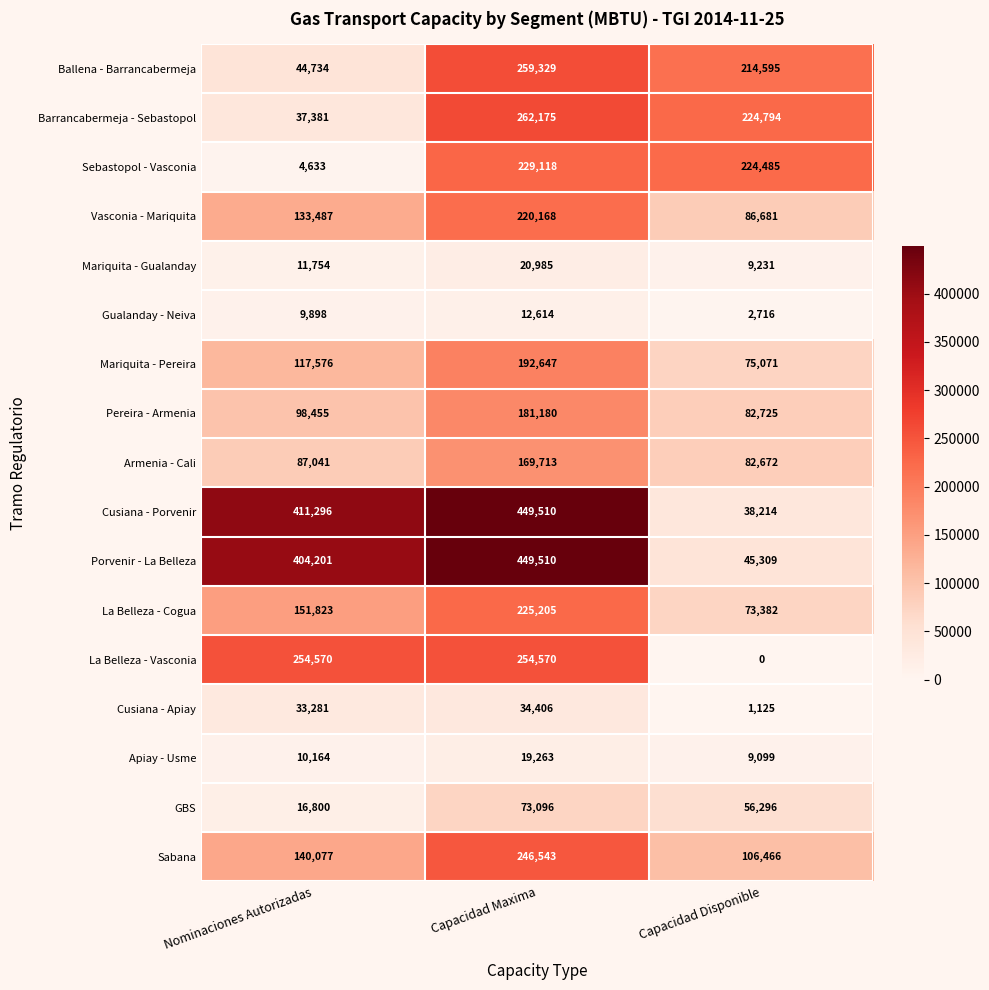

Which category has the lowest value across all series?

Capacidad Disponible